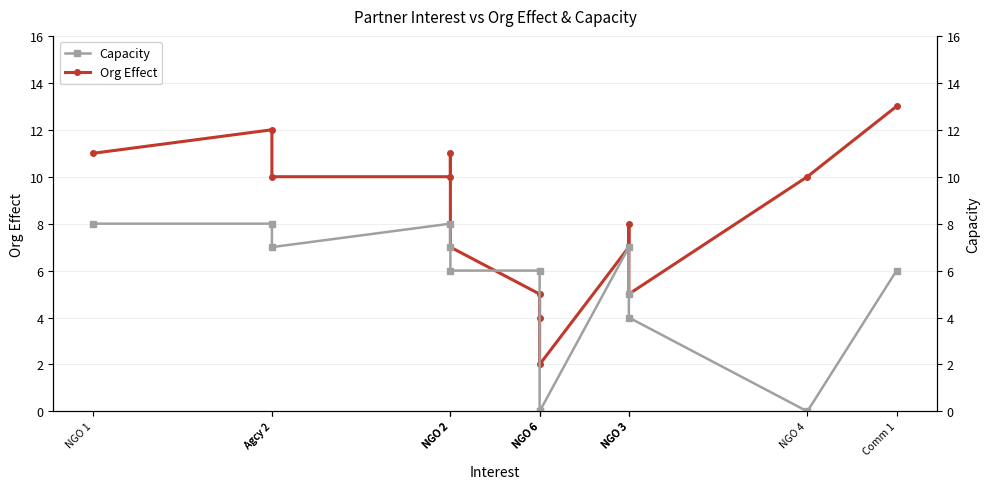

What is the maximum value shown in the chart?

13